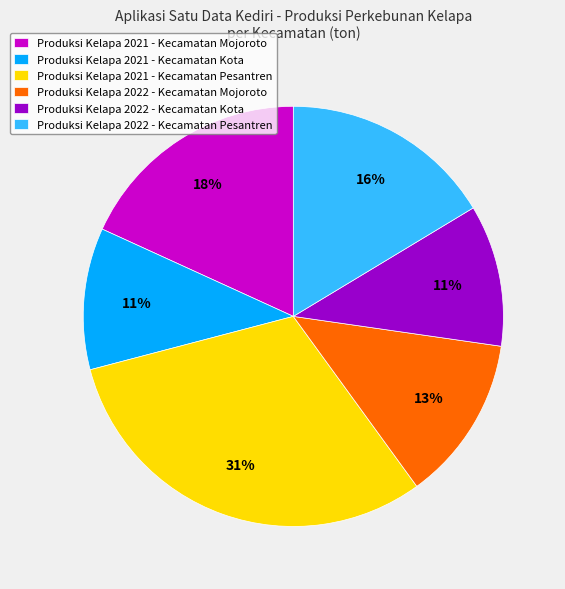

To the nearest percent, what is the average slice percentage?

17%